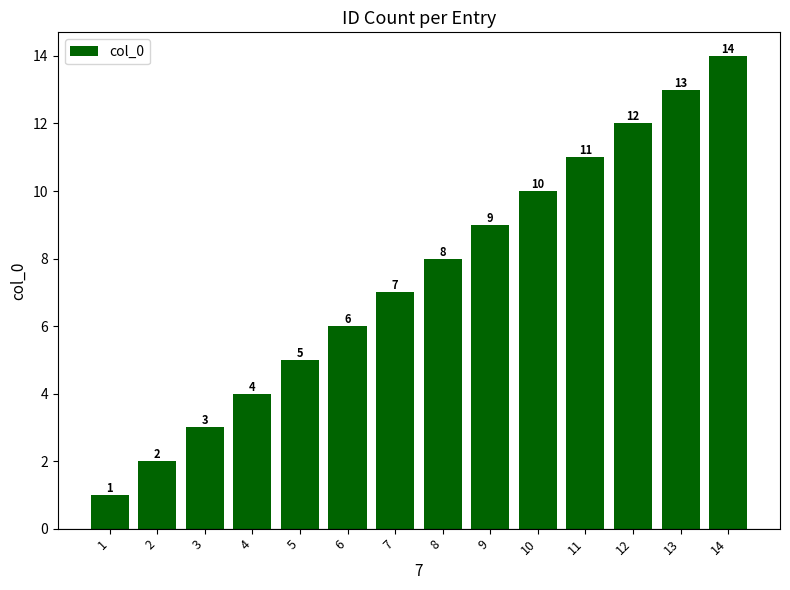

What is the average value?

8